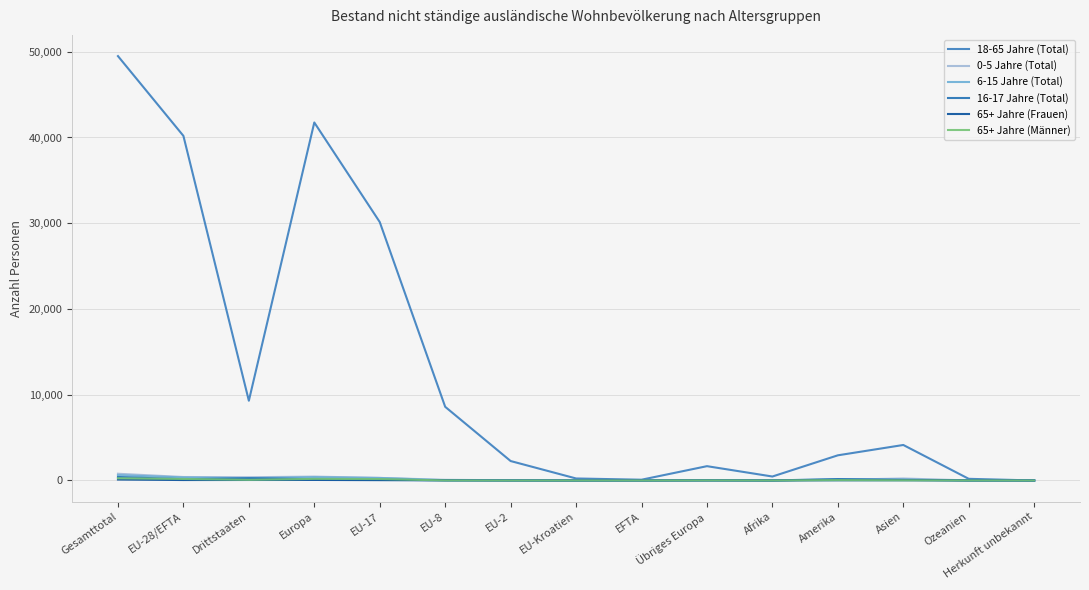

In 65+ Jahre (Frauen), how many points are higher than both neighbors (excluding endpoints)?

3